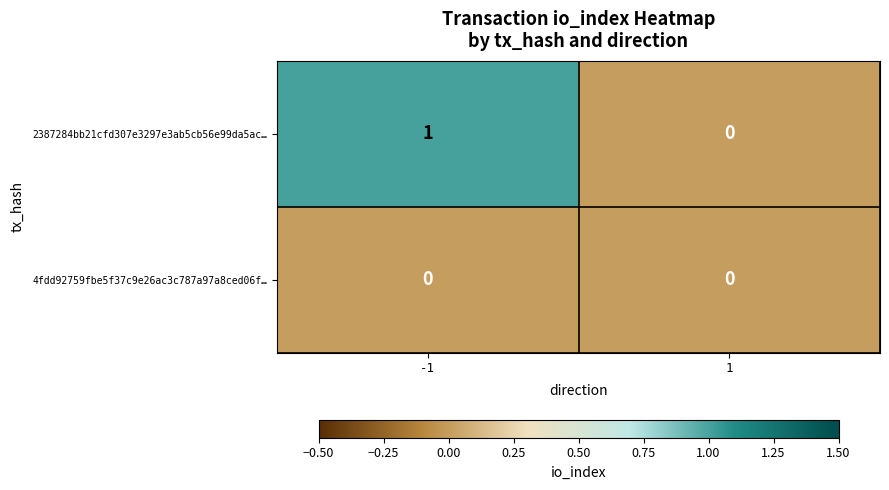

How many series are shown in this chart?

2